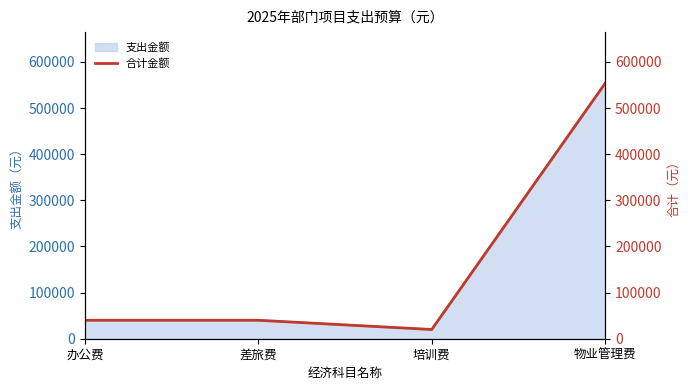

What is the sum of the values at 培训费 and 物业管理费?

573800